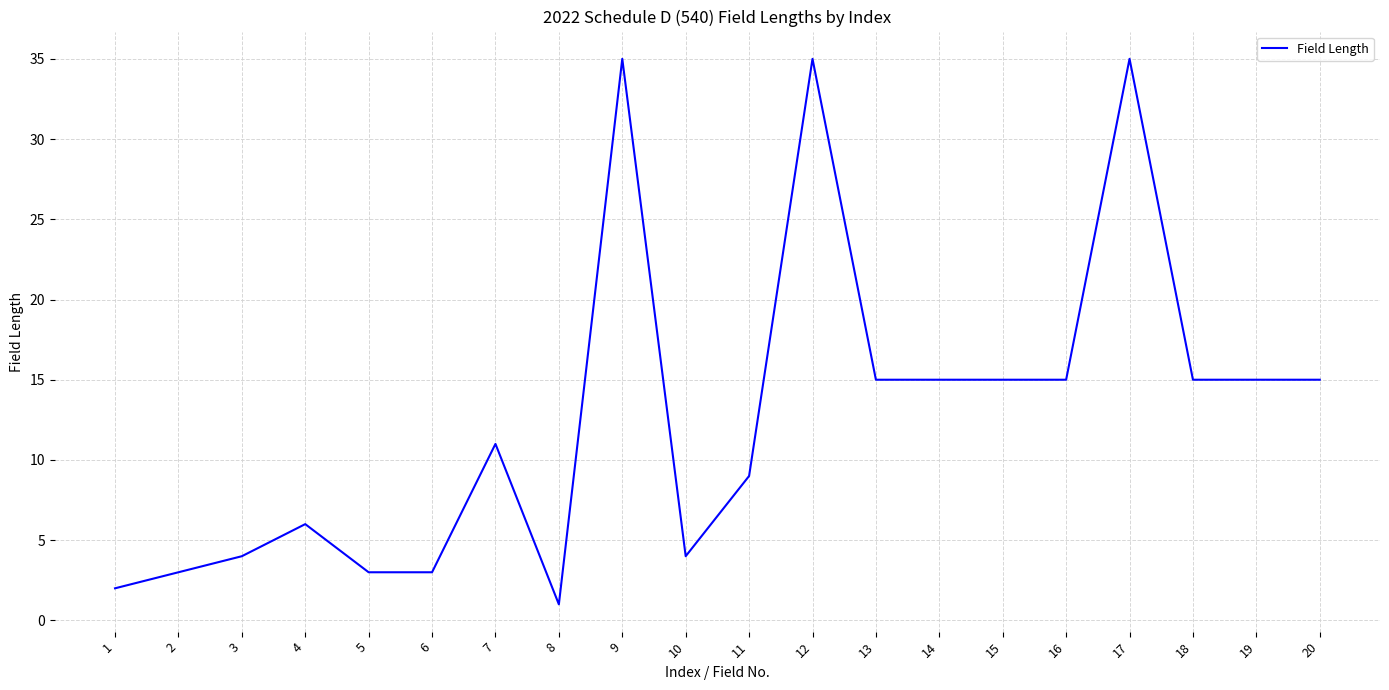

Reading left to right, list all the values displayed in this chart.

2	3	4	6	3	3	11	1	35	4	9	35	15	15	15	15	35	15	15	15